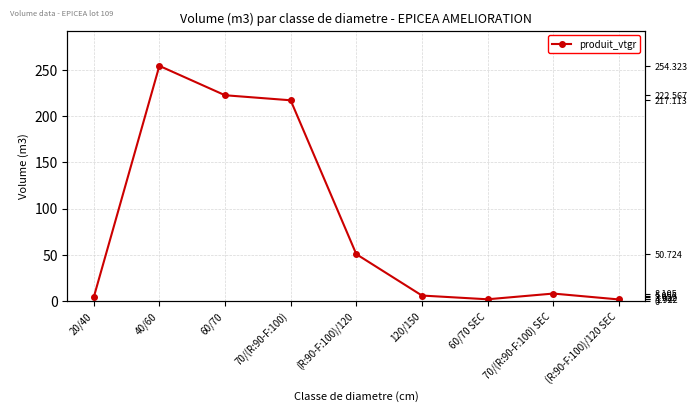

What is the difference between the second highest and second lowest values?

220.6